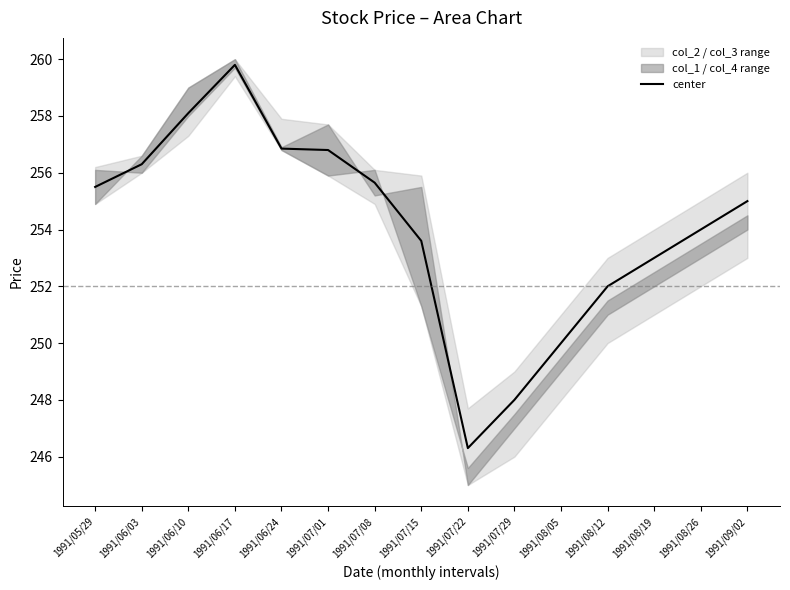

Which label corresponds to the largest value in the chart?

1991/06/17